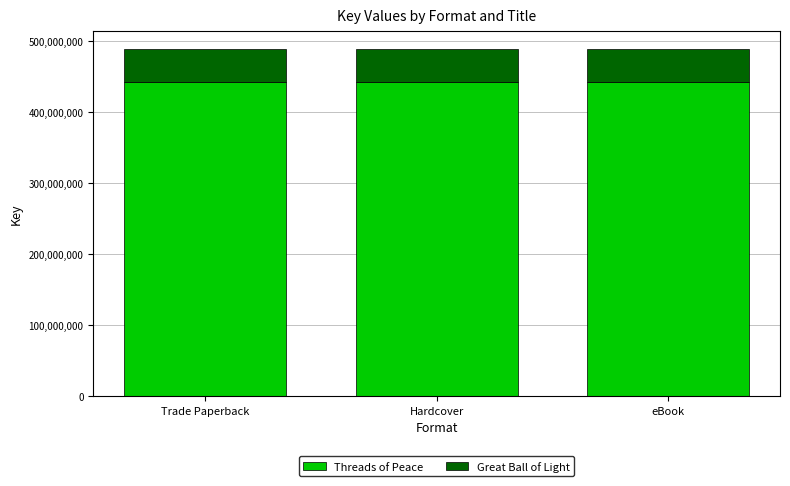

What is the maximum value for Threads of Peace?

443190848